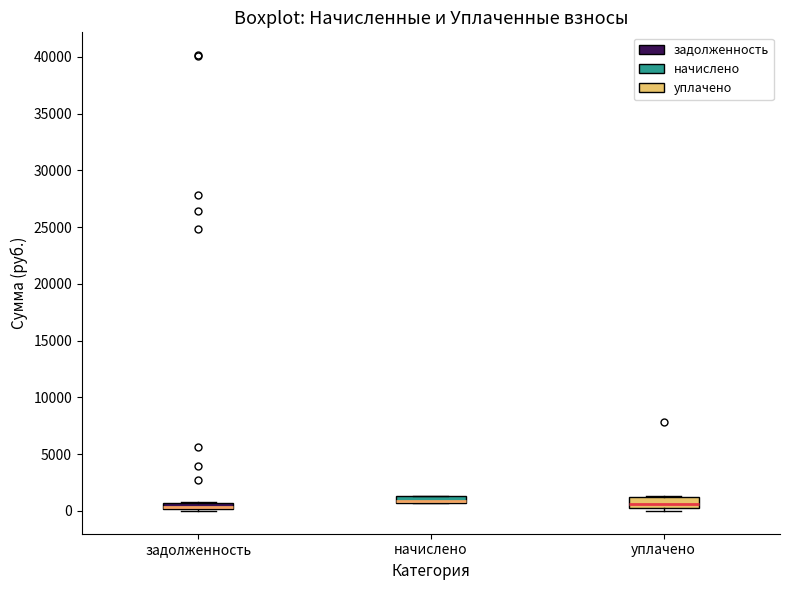

Where is the lower edge of the box for уплачено on the y-axis? The values are not printed on the chart, so give them approximately, as read against the axis.

0